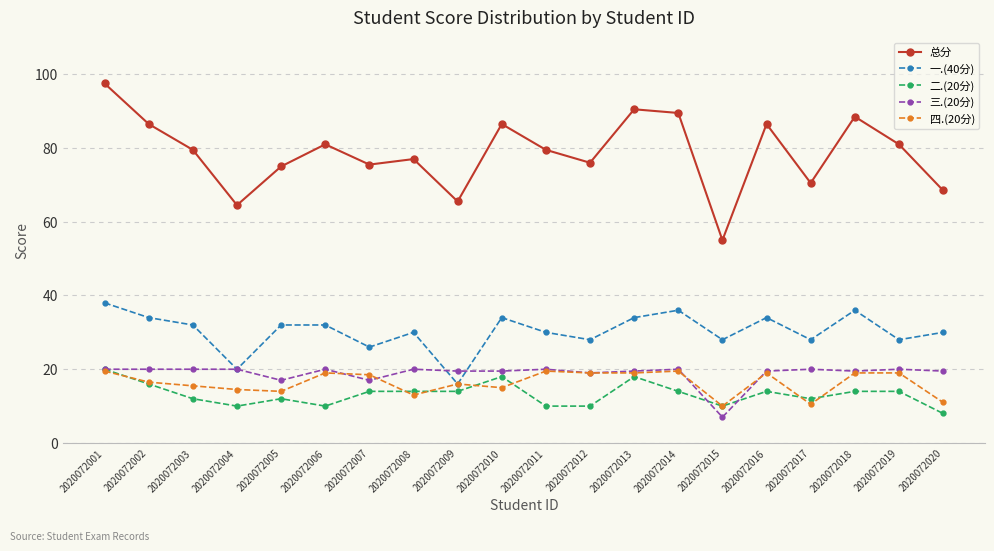

How many data points does each series have?

20